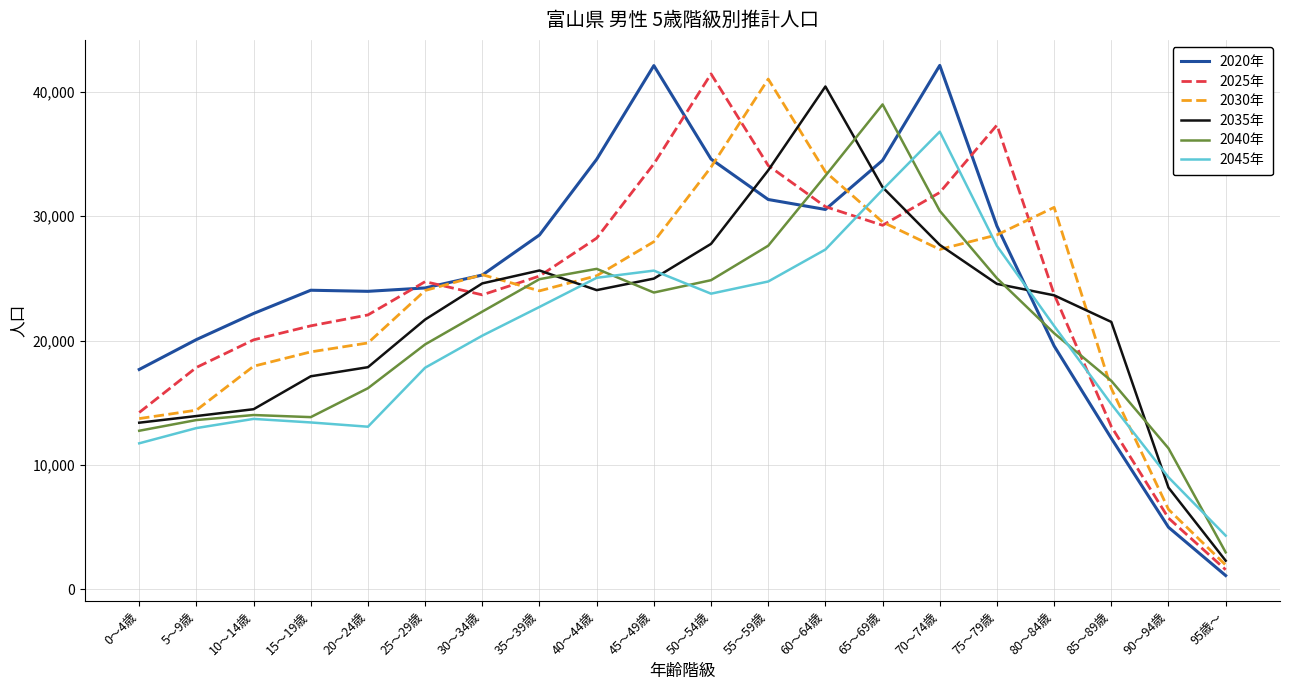

True or false: 2045年 has more than 1 interior local peaks.

True